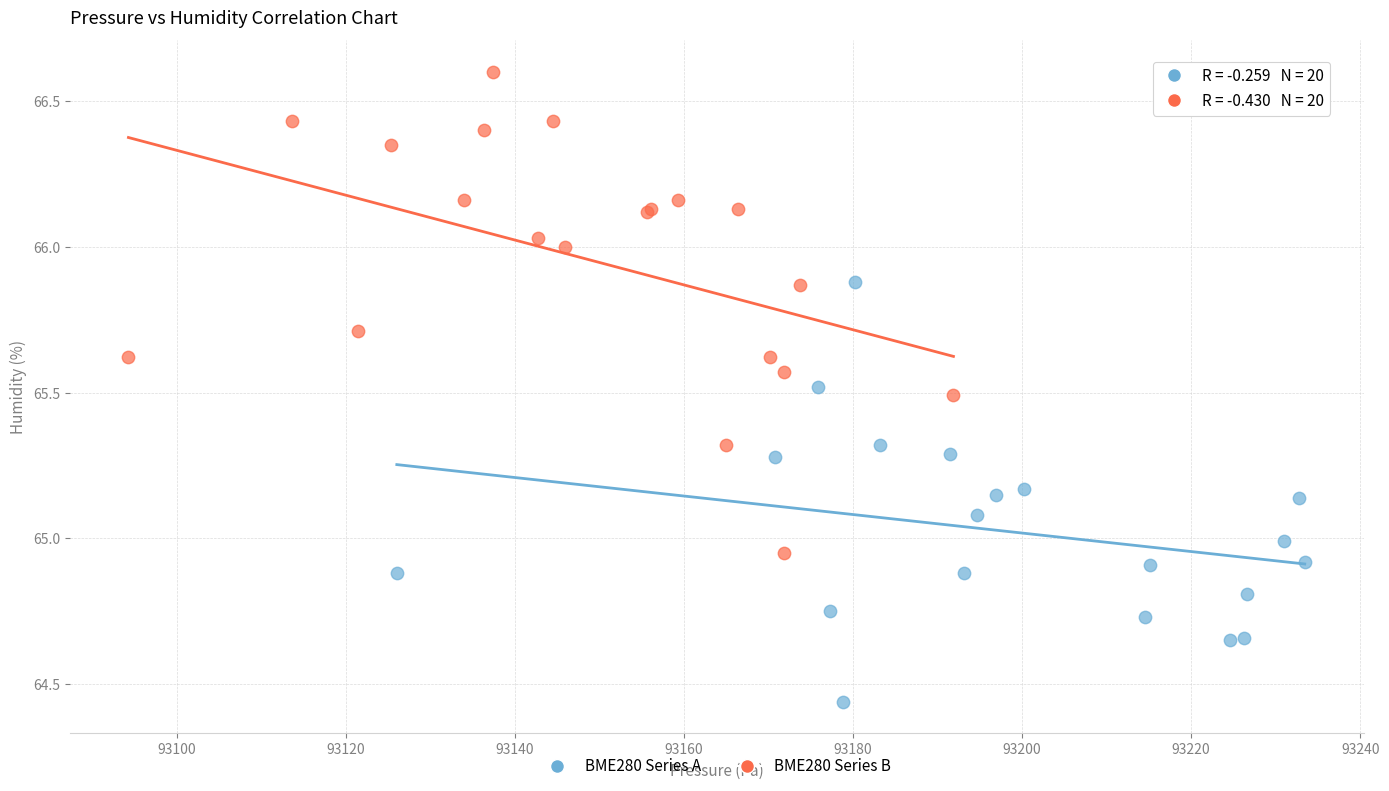

Which series has the widest spread of Y values?

BME280 Series B